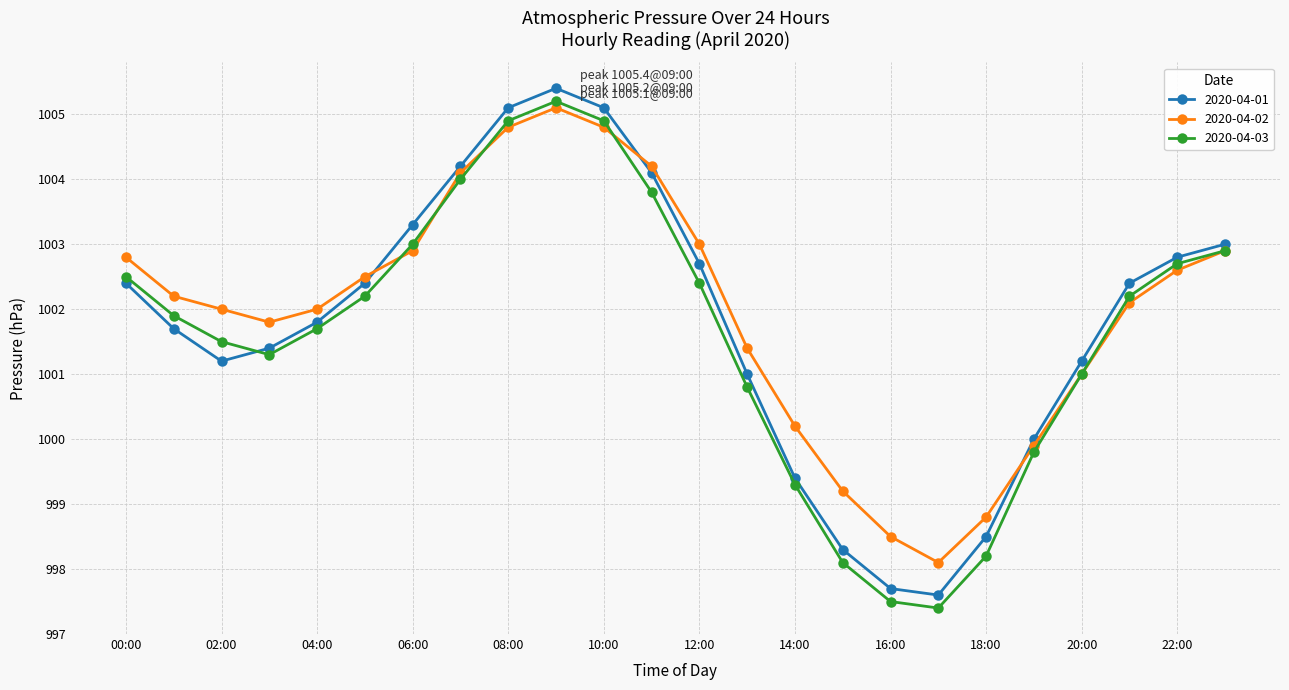

What is the value of the 2020-04-02 point at the 11th from the left?

1004.8